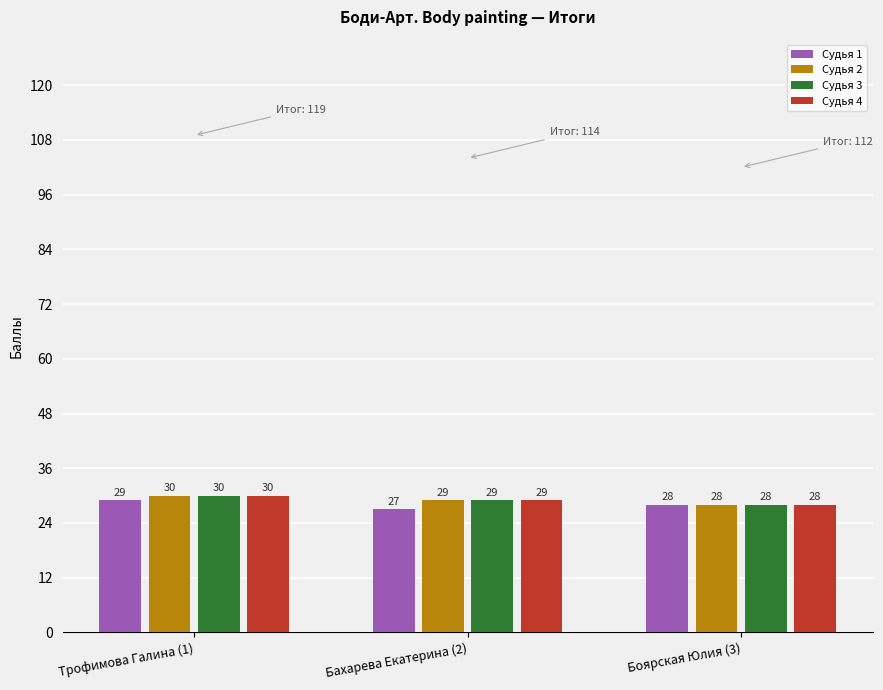

Are the bars grouped side by side (vs. stacked)?

Yes